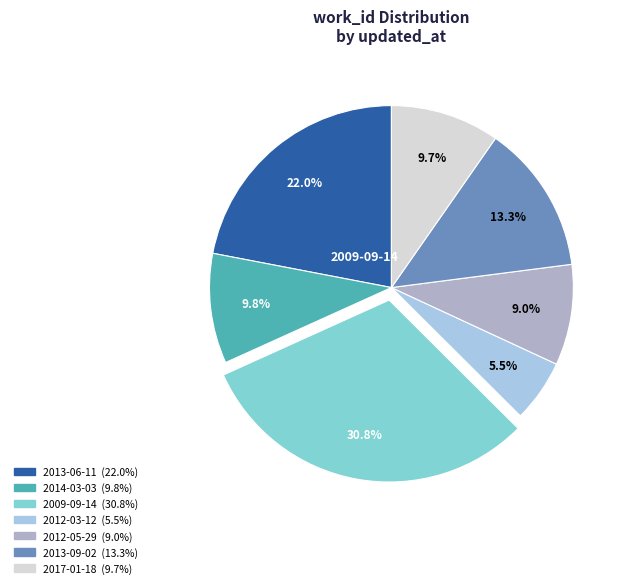

How many slices are in this pie chart?

7